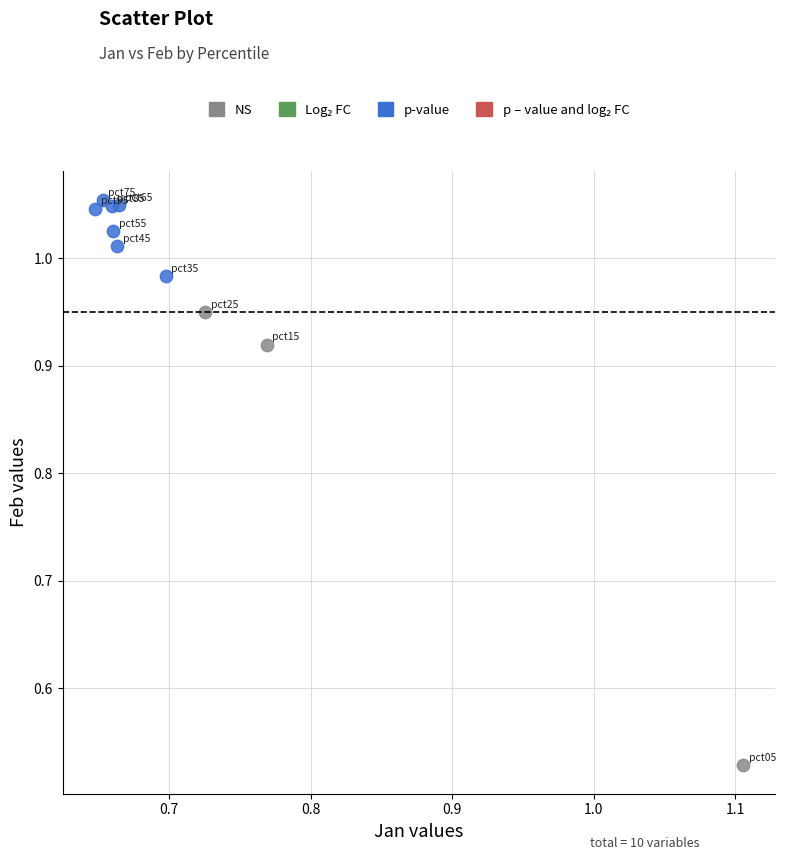

Which series reaches the minimum Y coordinate?

NS